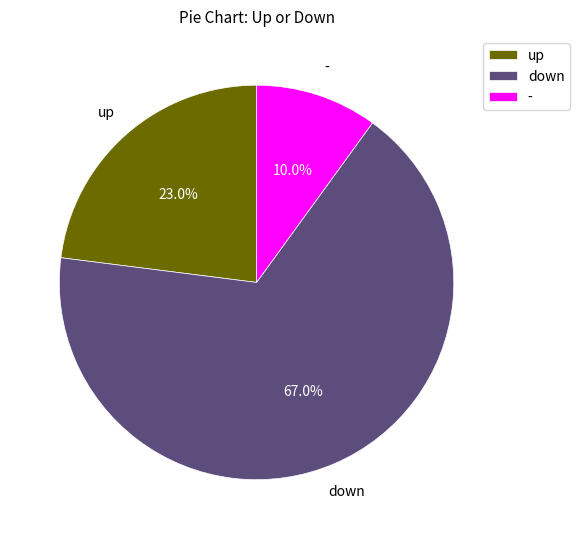

Which category has the biggest portion of the pie?

down